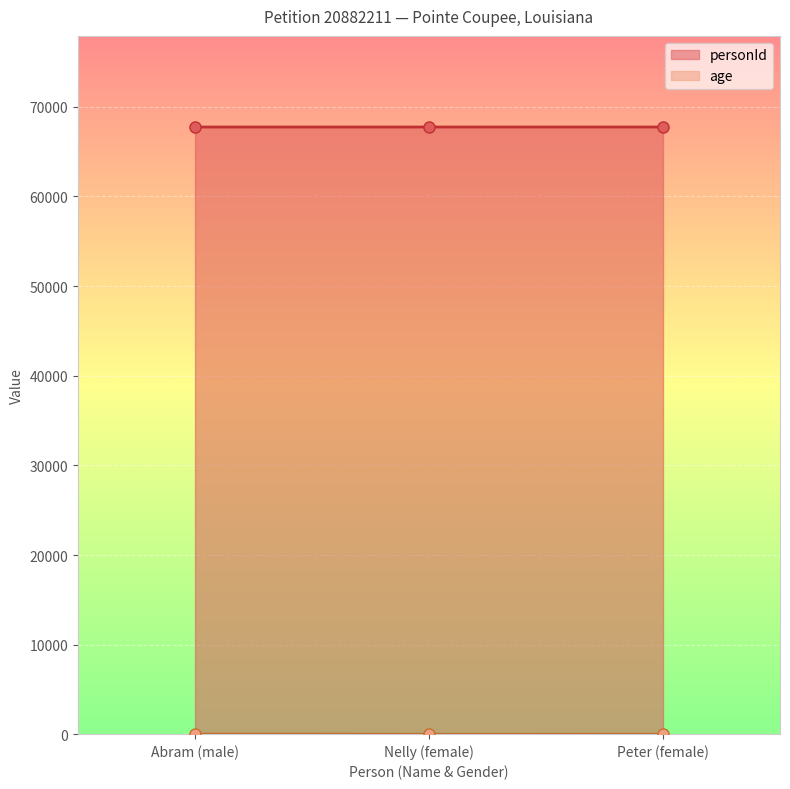

What is the sum of all personId values?

203238